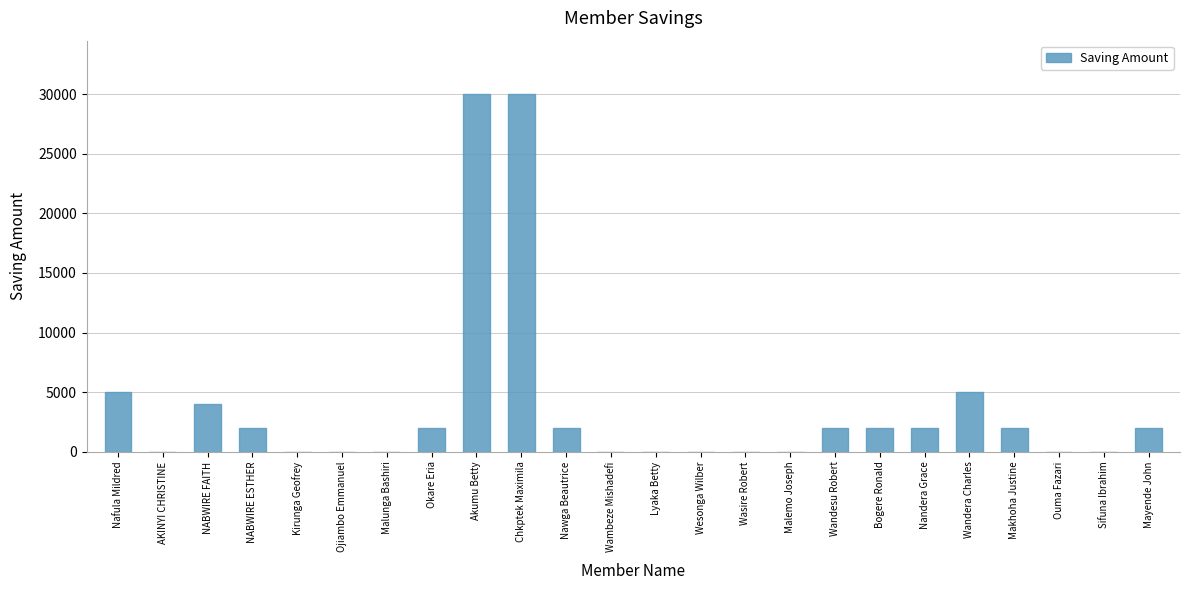

What is the sum of all values?

90000